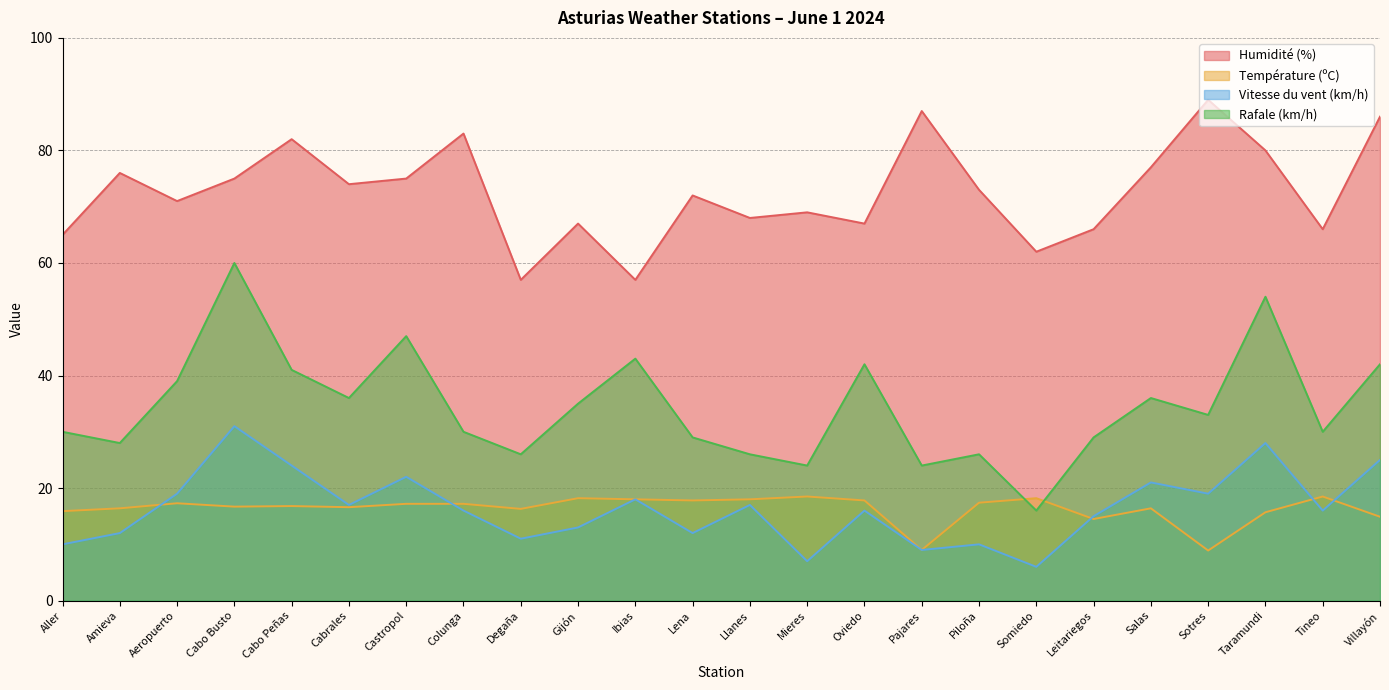

What is the maximum value shown in the chart?

89.0